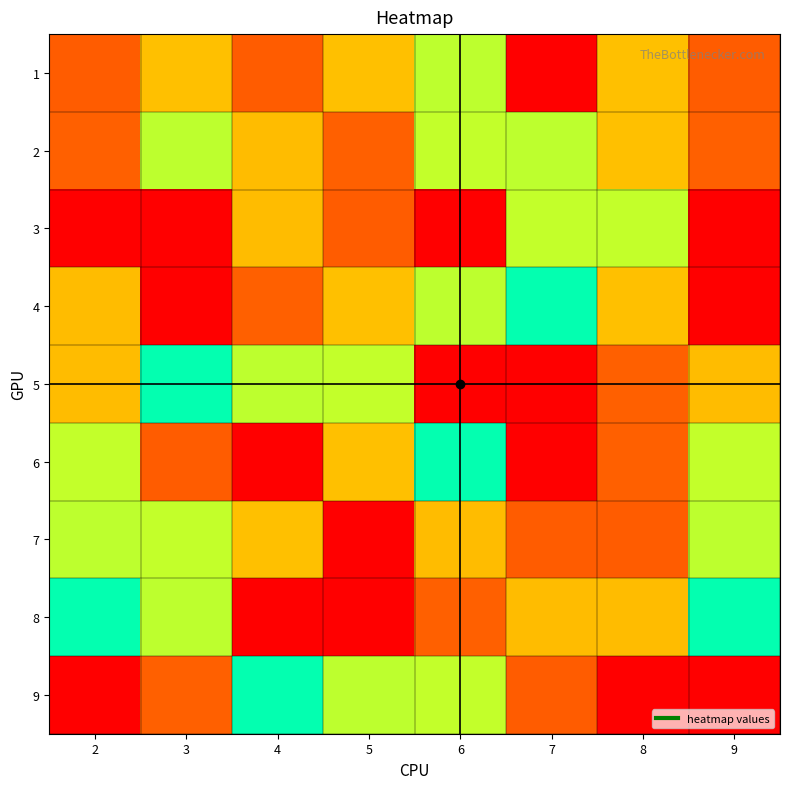

Which series has the largest range (max minus min)?

3